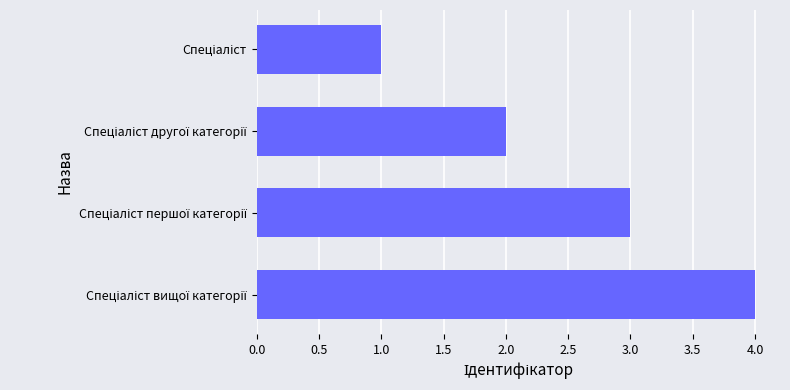

What is the greatest value displayed?

4